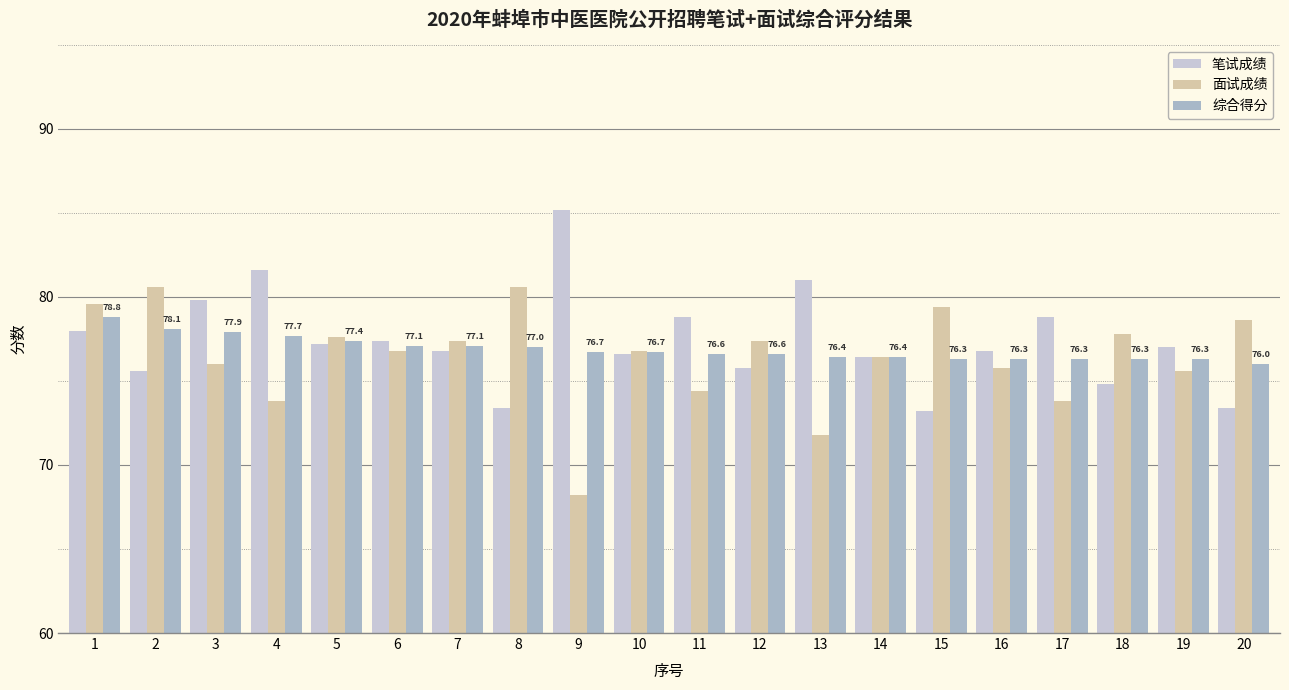

Reading left to right, transcribe all the data shown in this chart.

笔试成绩: 1=78.0	2=75.6	3=79.8	4=81.6	5=77.2	6=77.4	7=76.8	8=73.4	9=85.2	10=76.6	11=78.8	12=75.8	13=81.0	14=76.4	15=73.2	16=76.8	17=78.8	18=74.8	19=77.0	20=73.4
面试成绩: 1=79.6	2=80.6	3=76.0	4=73.8	5=77.6	6=76.8	7=77.4	8=80.6	9=68.2	10=76.8	11=74.4	12=77.4	13=71.8	14=76.4	15=79.4	16=75.8	17=73.8	18=77.8	19=75.6	20=78.6
综合得分: 1=78.8	2=78.1	3=77.9	4=77.7	5=77.4	6=77.1	7=77.1	8=77.0	9=76.7	10=76.7	11=76.6	12=76.6	13=76.4	14=76.4	15=76.3	16=76.3	17=76.3	18=76.3	19=76.3	20=76.0